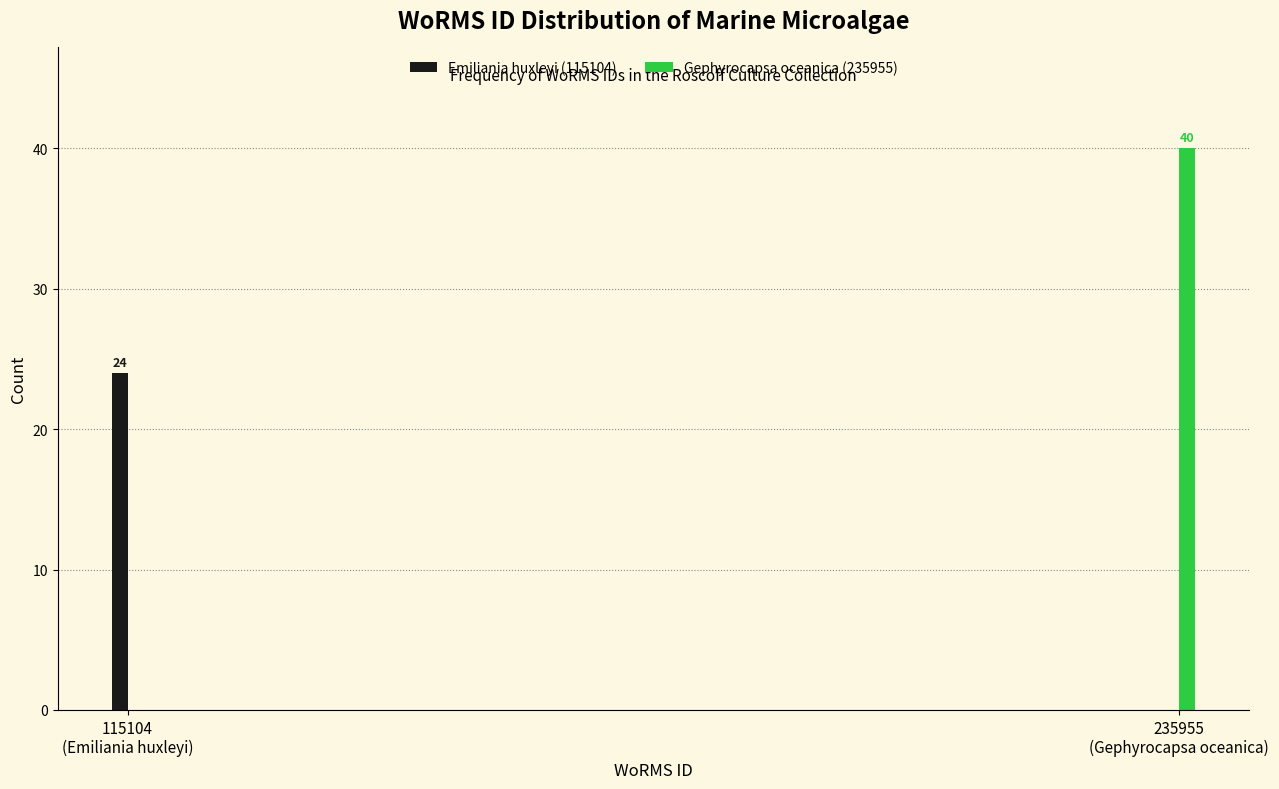

What is the highest value of the Emiliania huxleyi (115104) series?

24